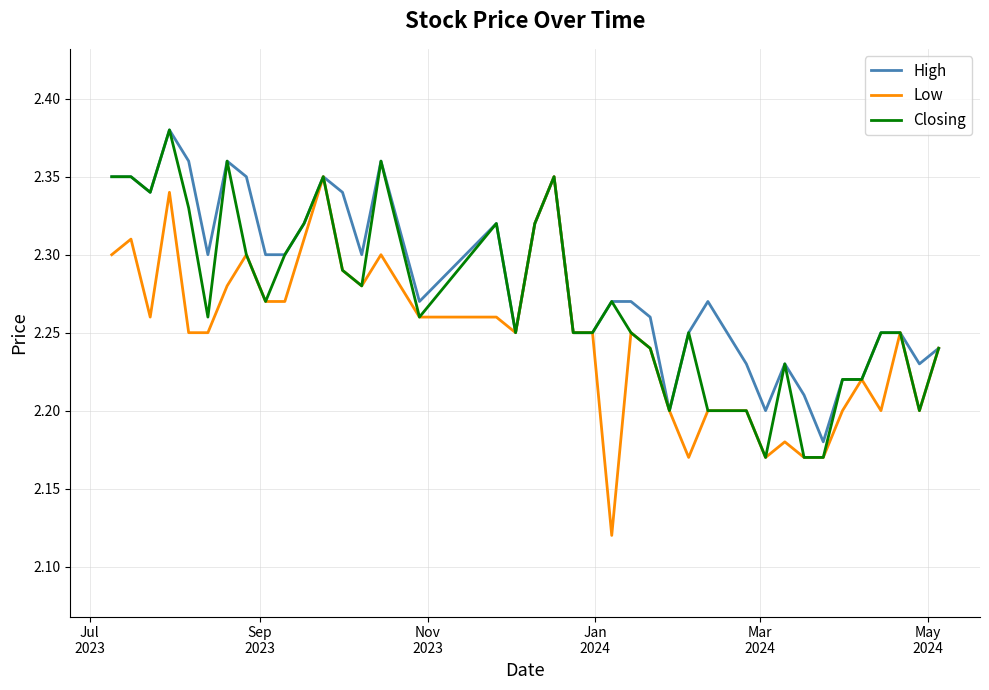

Which series has the widest spread of values?

Low